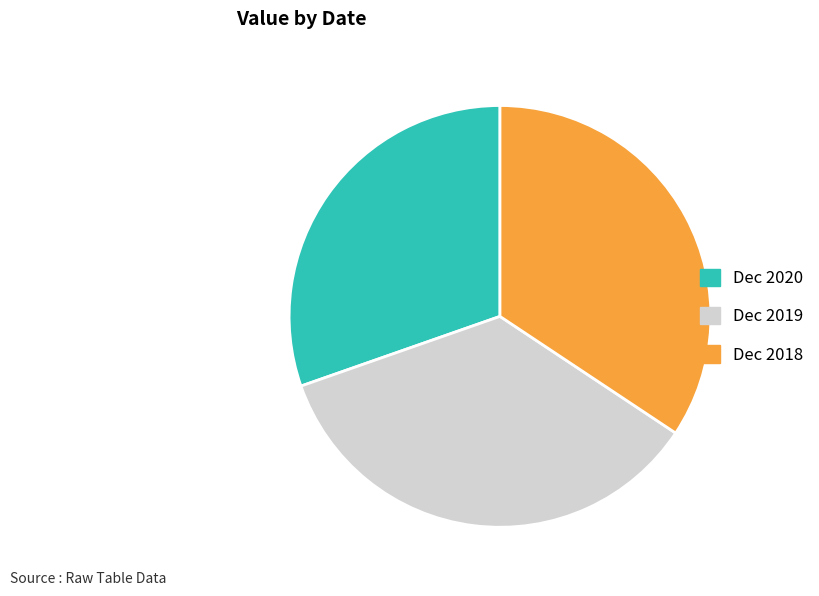

Does Dec 2020 represent more than half of the total?

No